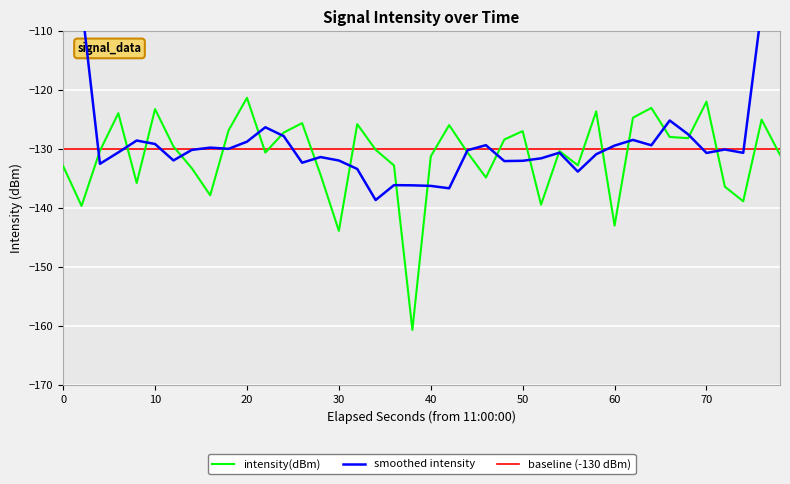

What is the sum of all baseline (-130 dBm) values?

-5200.0